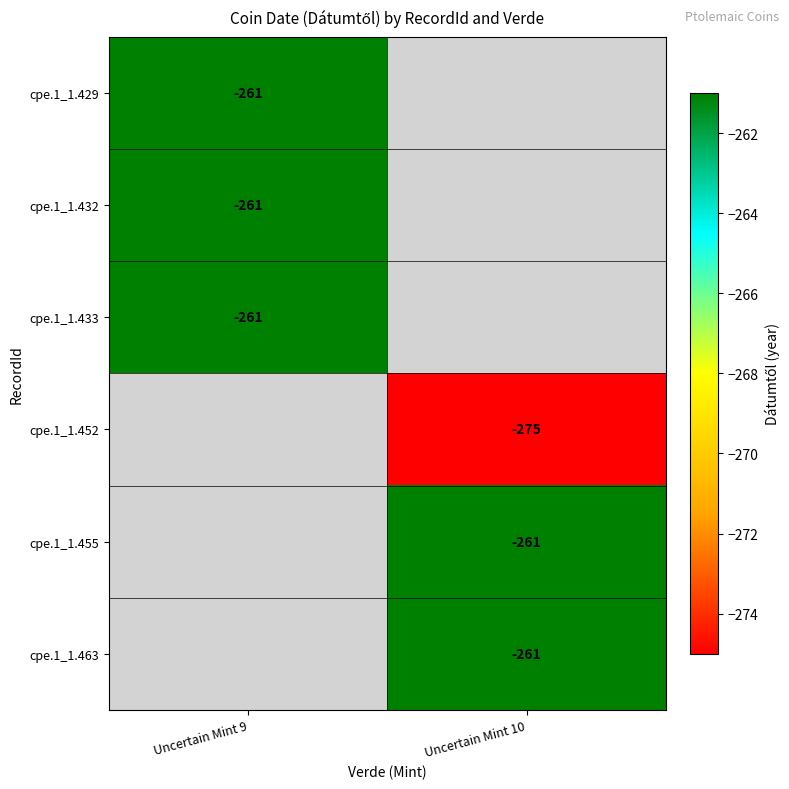

True or false: cpe.1_1.433 has a value of -179 at Uncertain Mint 9.

False